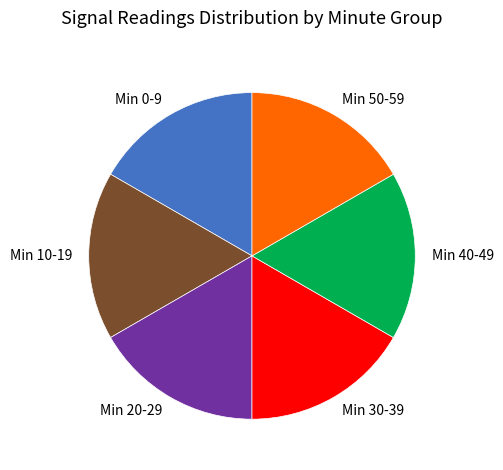

True or false: Min 50-59 accounts for 3% of the total.

False